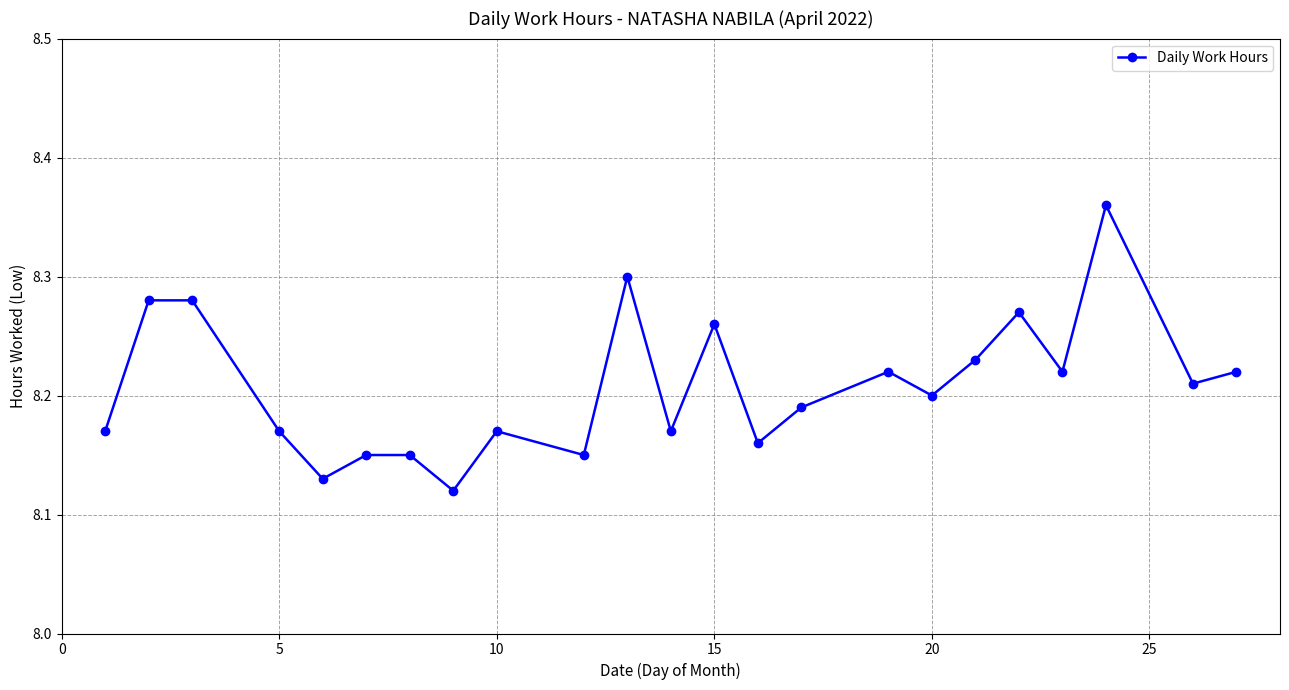

Count the values in the range 8 to 9.

23